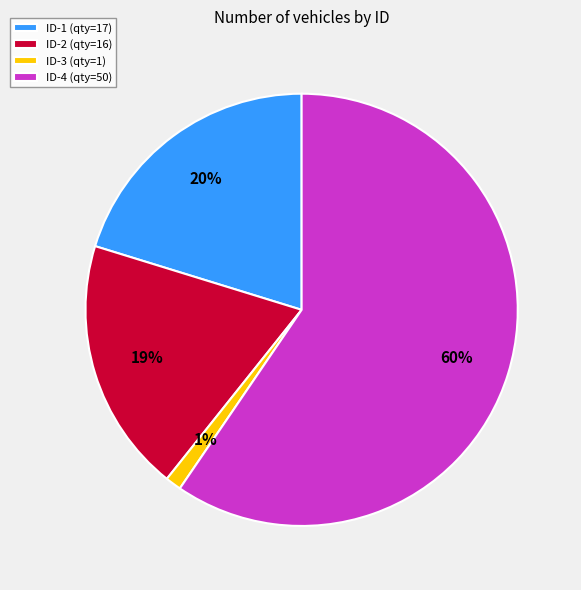

Which slice represents more than half of the pie?

ID-4 (qty=50)